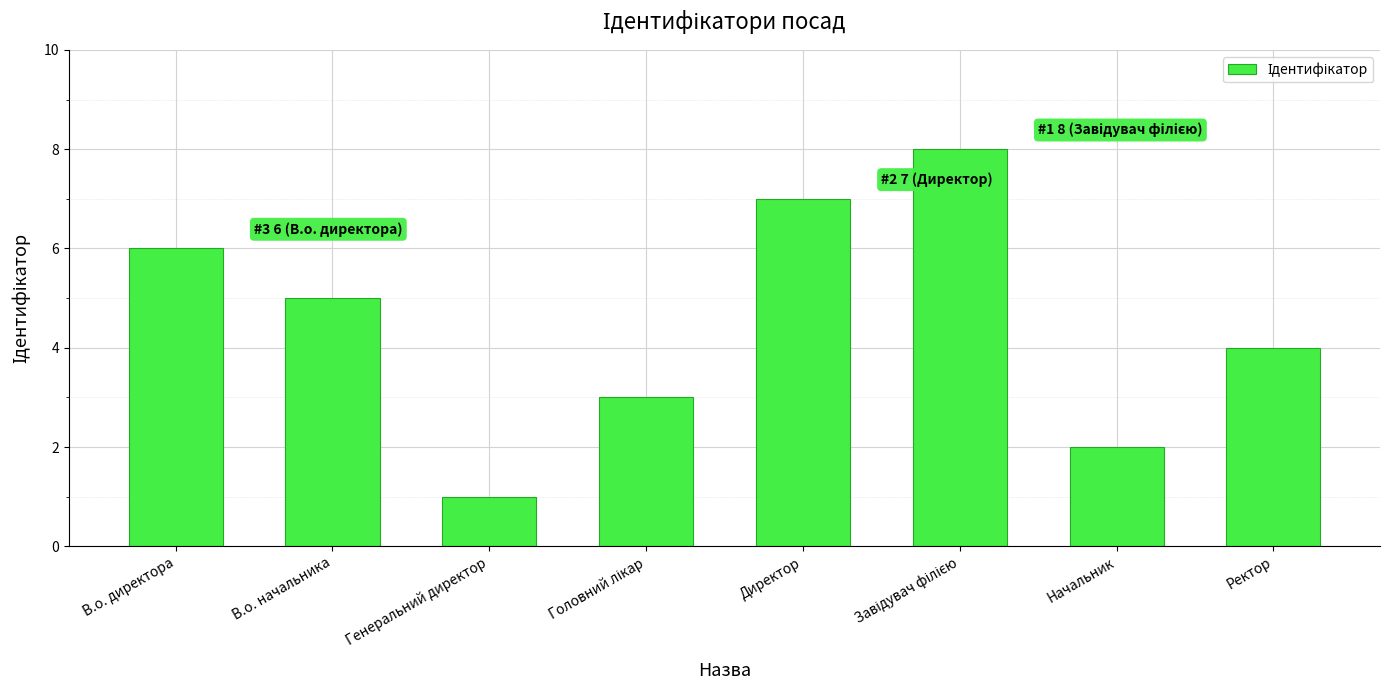

What is the difference between the values at Генеральний директор and Директор?

6